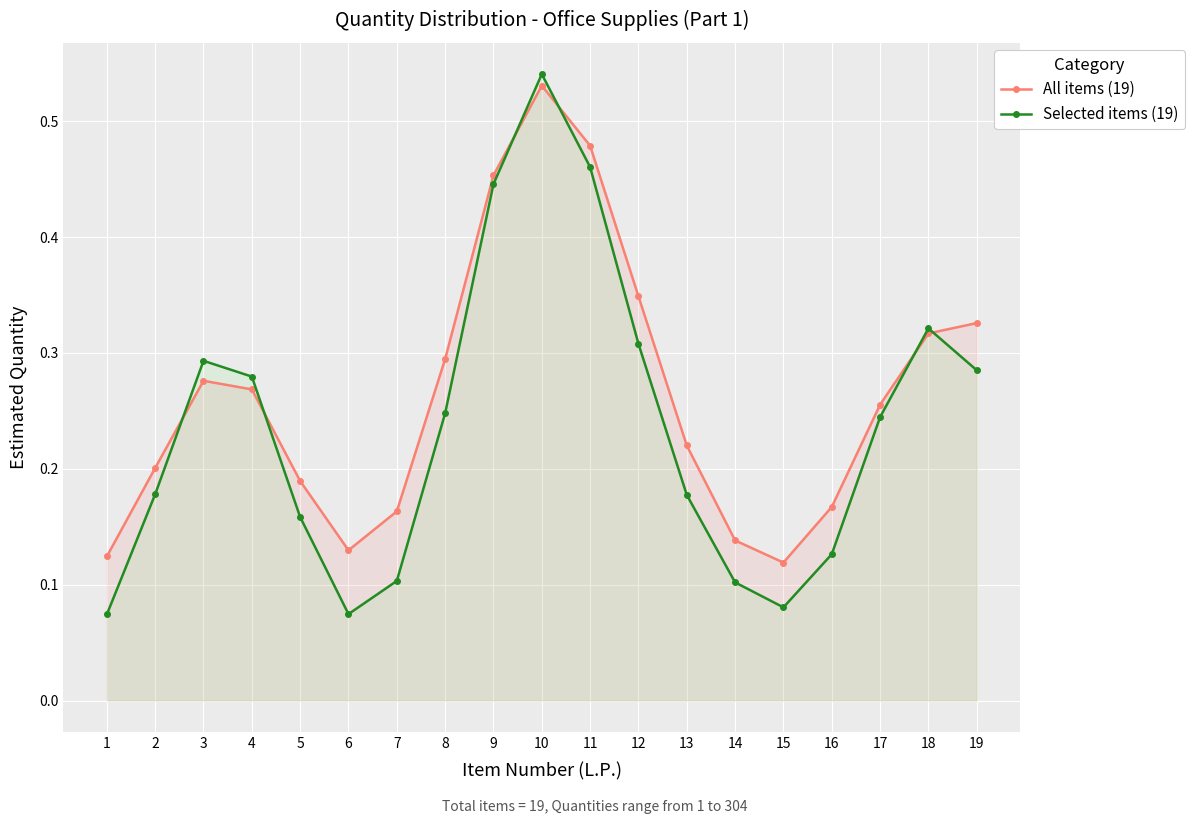

How many lines are shown in the chart?

2